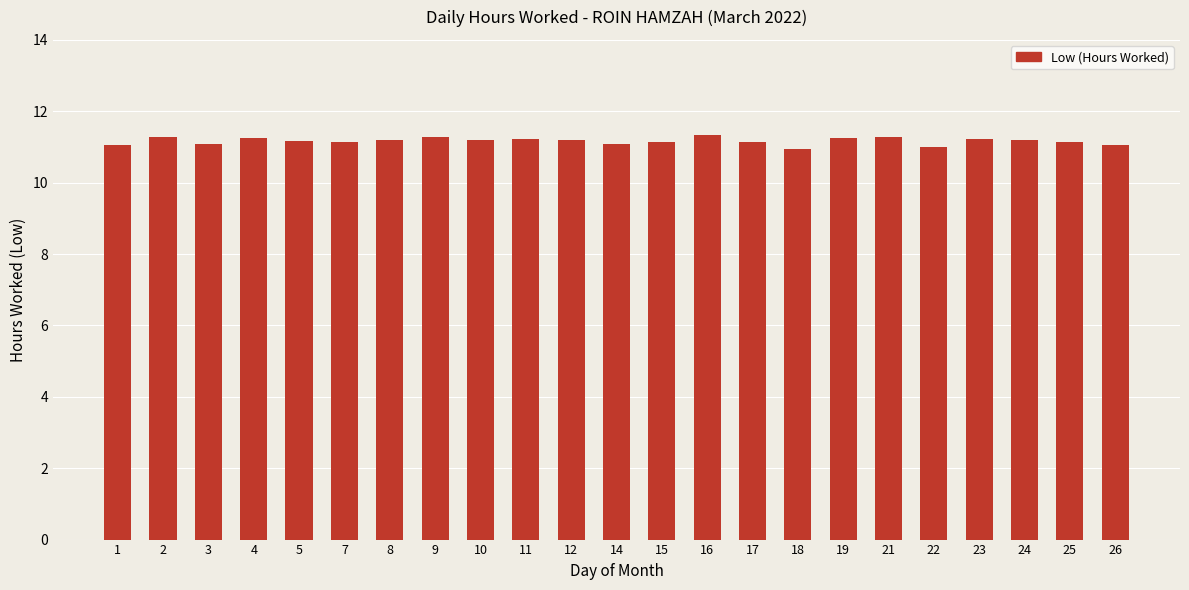

What is the ratio of the value at 25 to the value at 19?

1.0